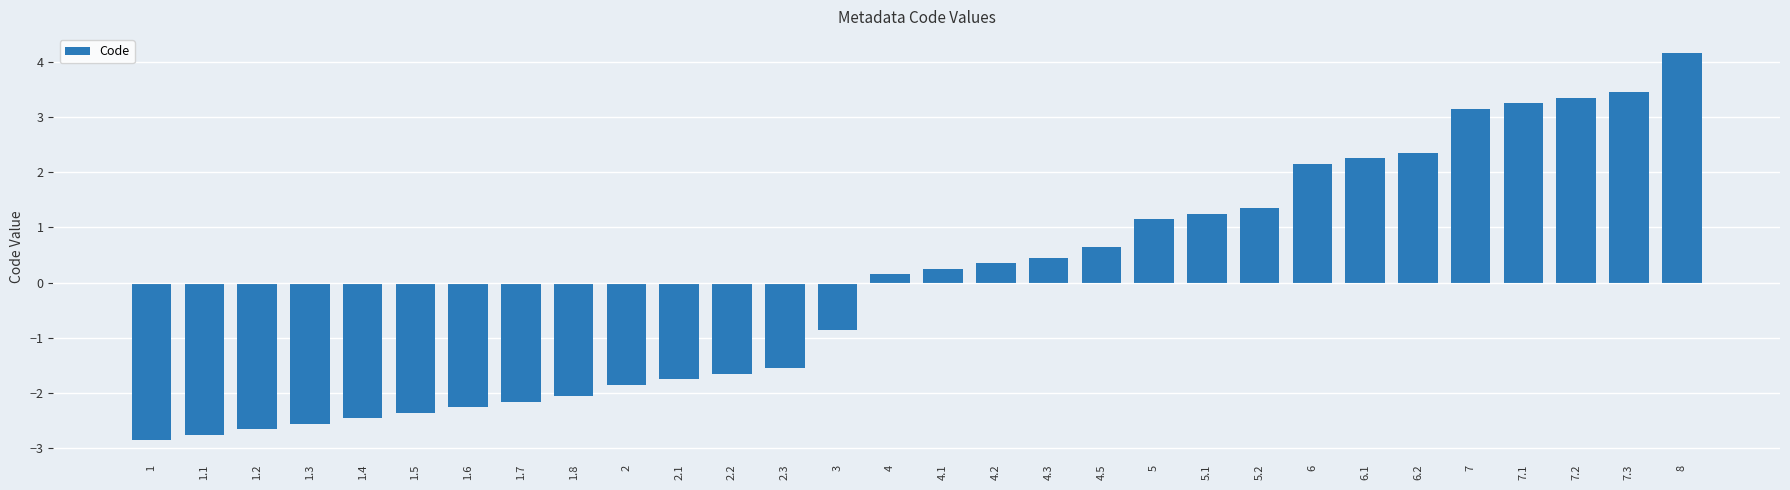

How many values are below 0?

14